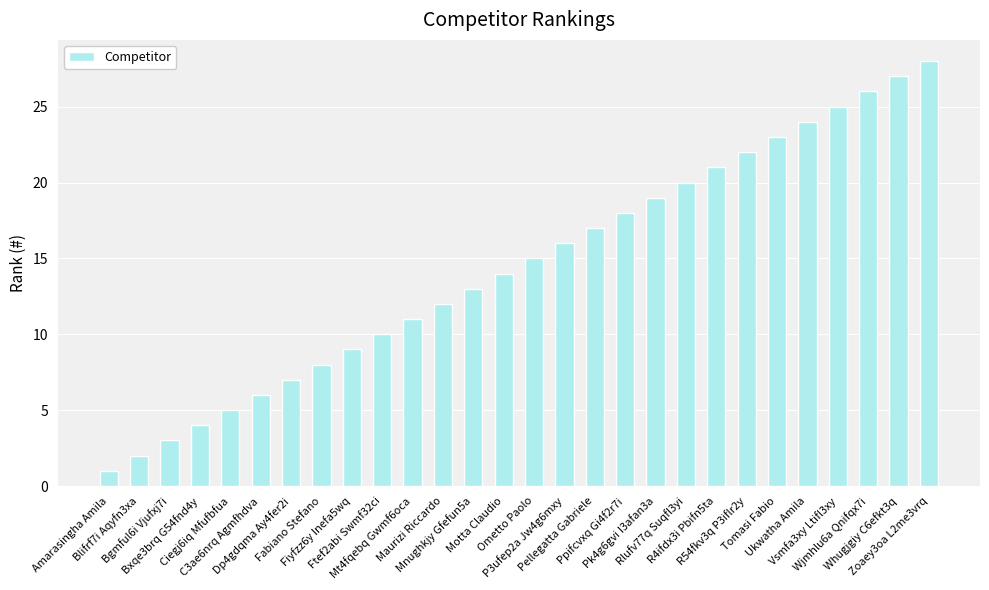

How many data points are less than 15?

14